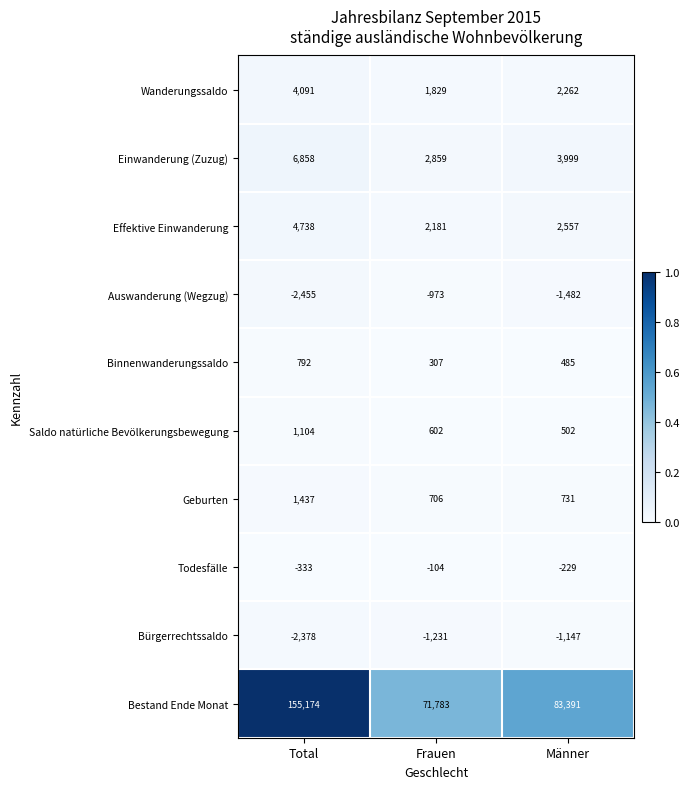

Reading right to left, what are all the values shown in this chart?

Wanderungssaldo: 2262	1829	4091
Einwanderung (Zuzug): 3999	2859	6858
Effektive Einwanderung: 2557	2181	4738
Auswanderung (Wegzug): -1482	-973	-2455
Binnenwanderungssaldo: 485	307	792
Saldo natürliche Bevölkerungsbewegung: 502	602	1104
Geburten: 731	706	1437
Todesfälle: -229	-104	-333
Bürgerrechtssaldo: -1147	-1231	-2378
Bestand Ende Monat: 83391	71783	155174